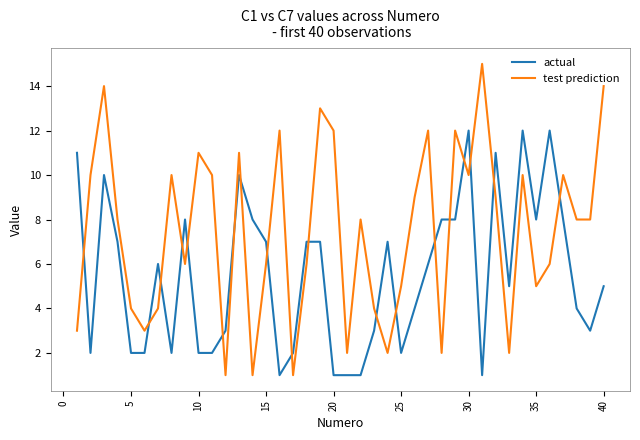

Which series has the largest total across all categories?

test prediction